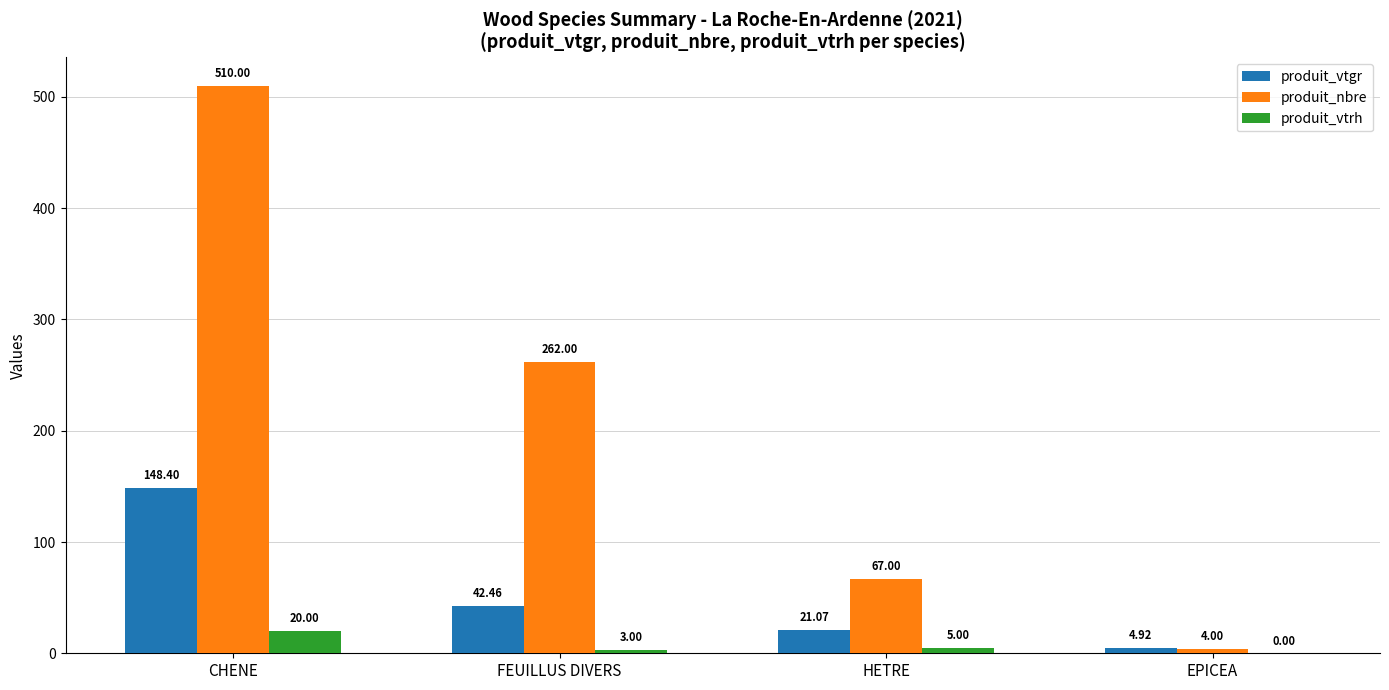

What is the total value across all series at HETRE?

93.1